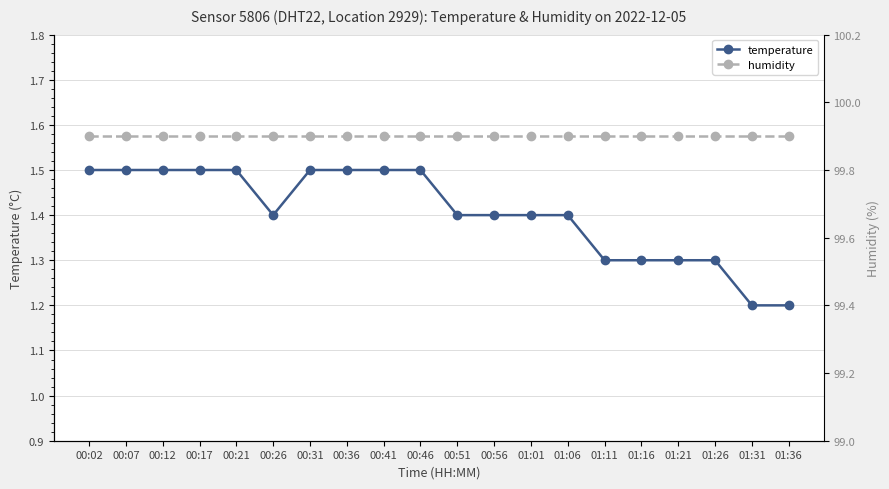

Which series changed the most between 00:46 and 00:56?

temperature